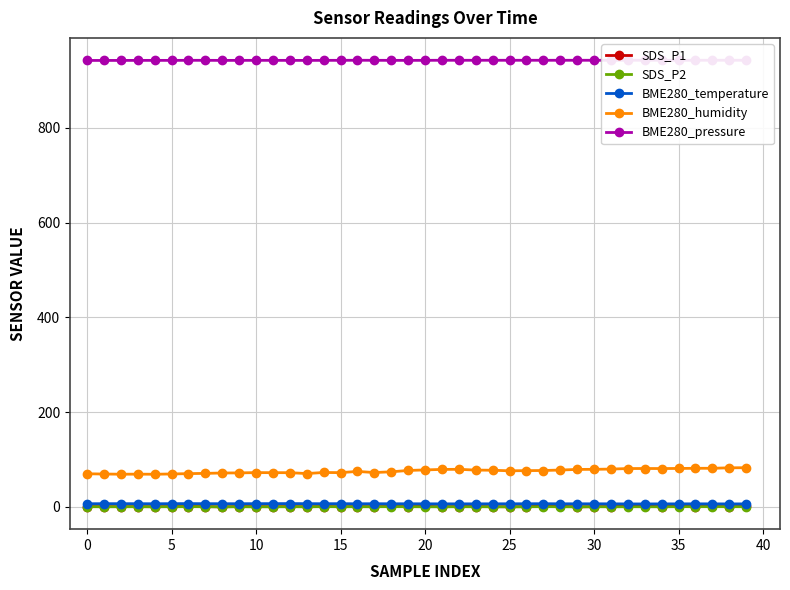

True or false: SDS_P1 has more than 1 points higher than both neighbors.

True